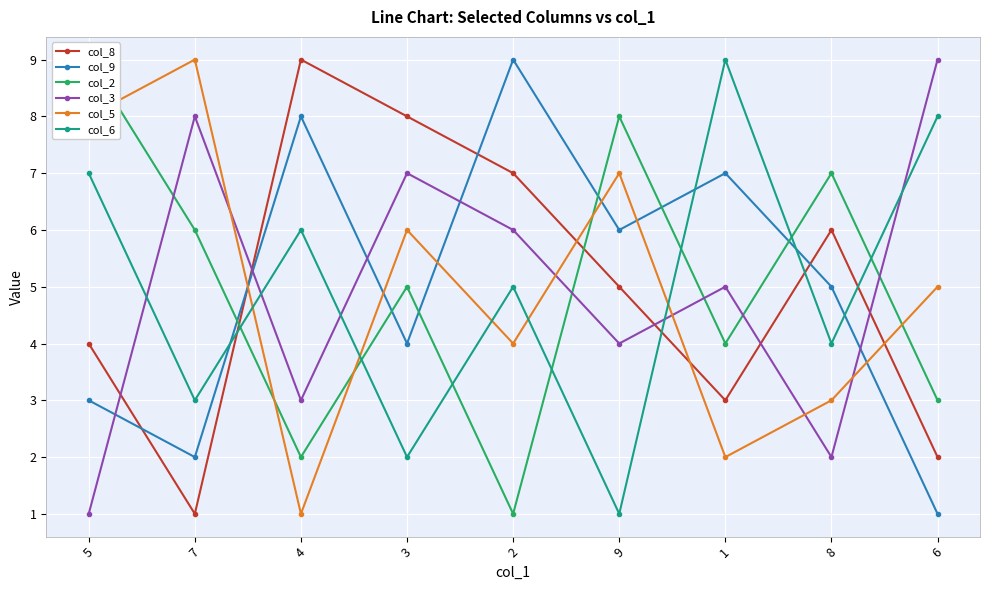

How many intersections are there between col_2 and col_5?

5